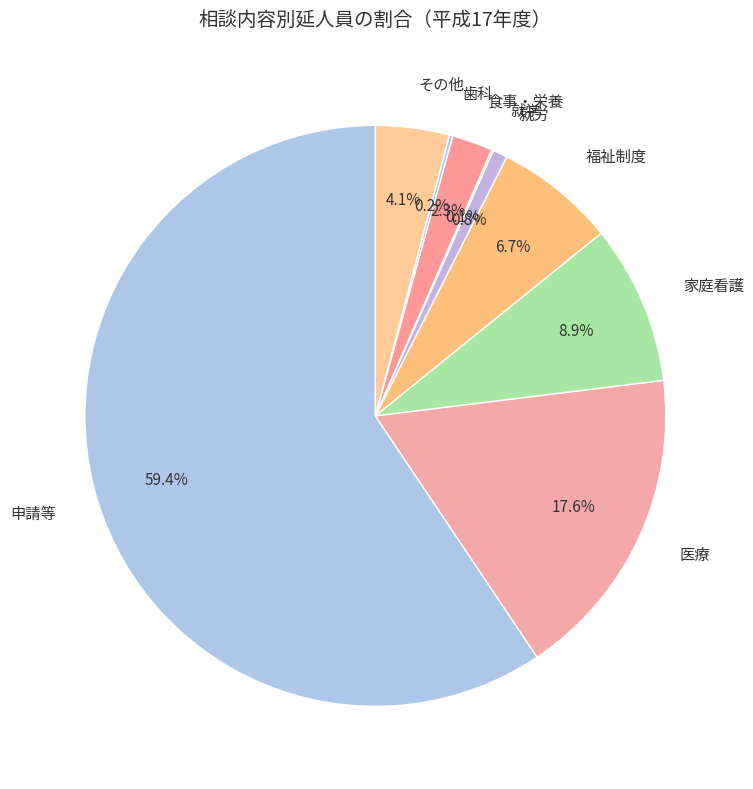

Does 申請等 represent more than half of the total?

Yes